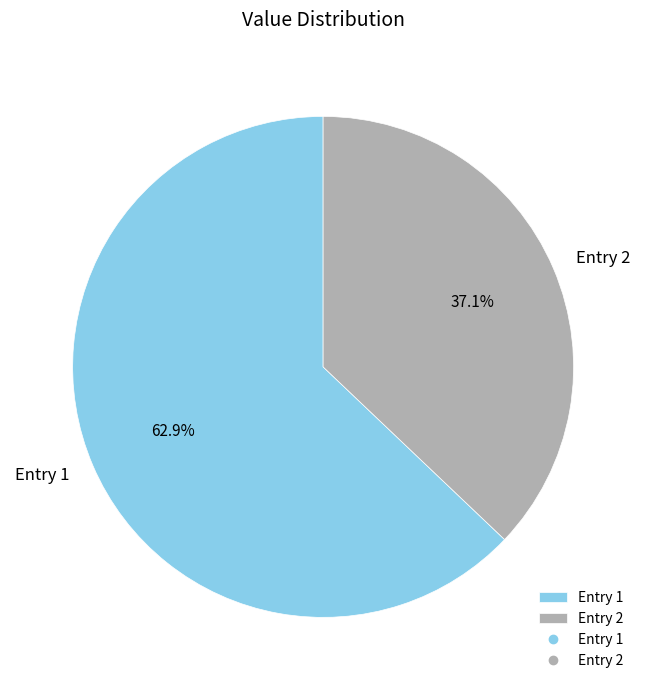

Rank the categories by value from lowest to highest.

Entry 2, Entry 1